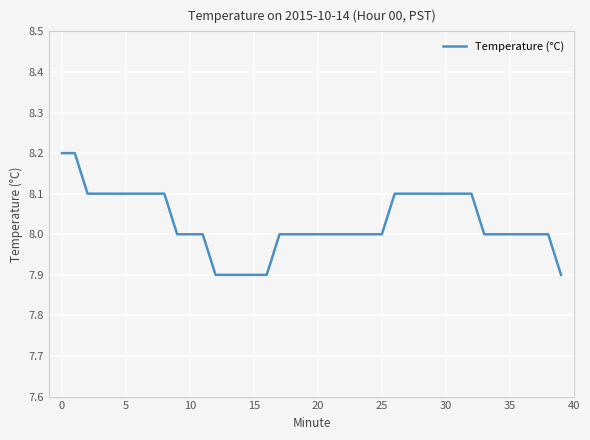

What is the smallest value displayed?

7.9